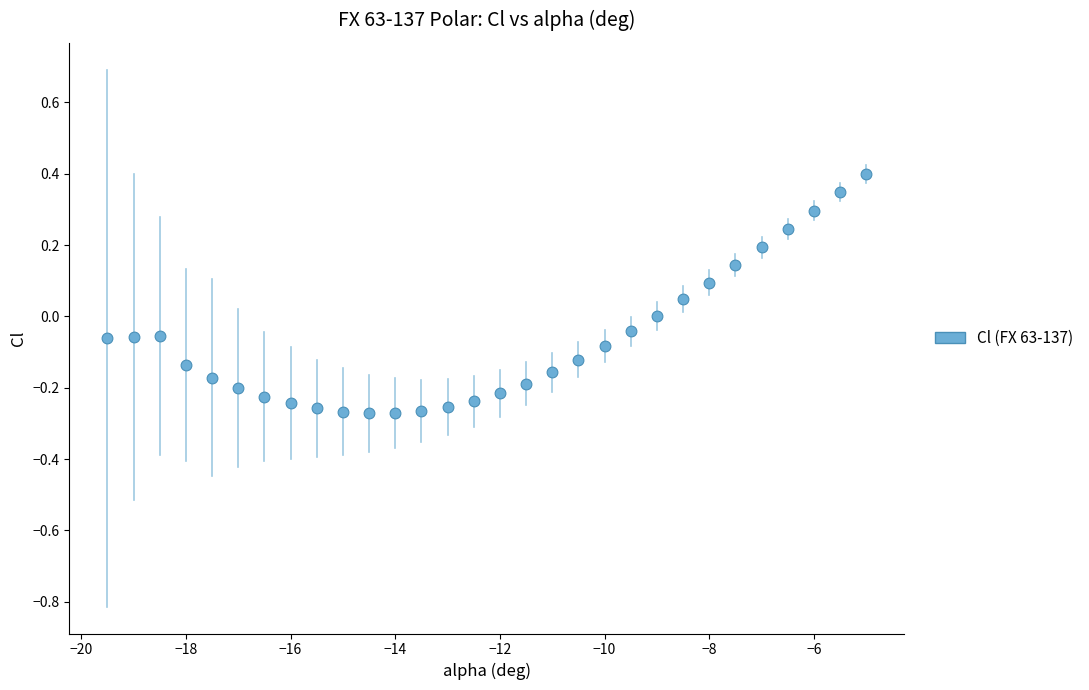

What is the range of Y values (max minus min)?

0.7